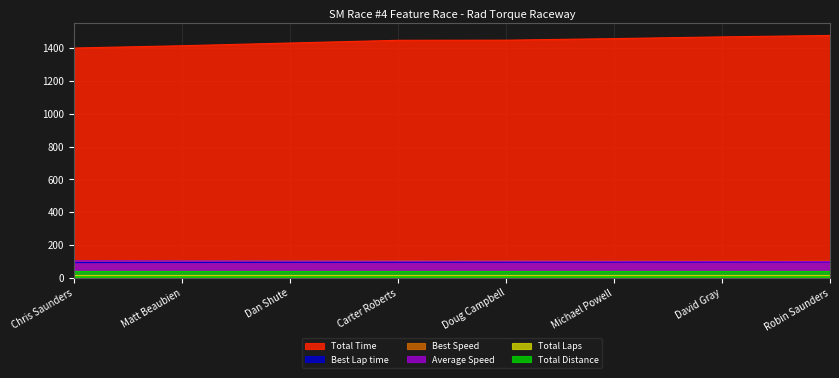

At how many categories does at least one series exceed 1288?

8